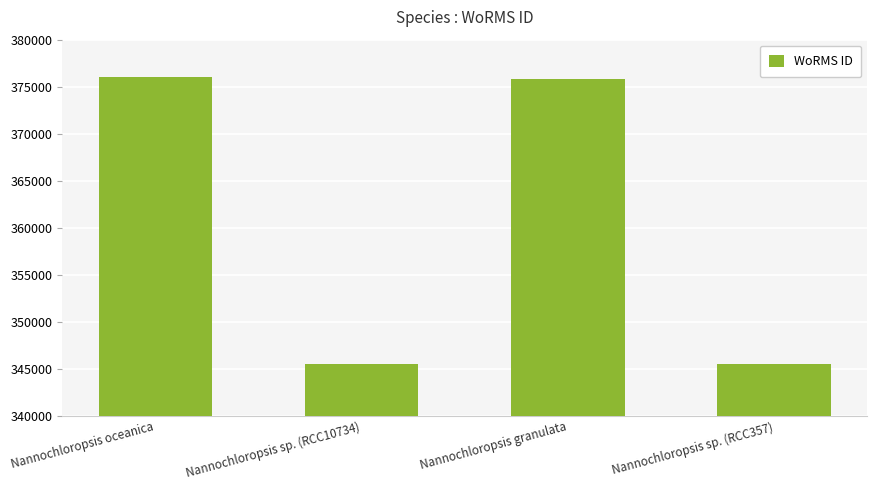

Where is the data nearest to the value 360766?

Nannochloropsis granulata